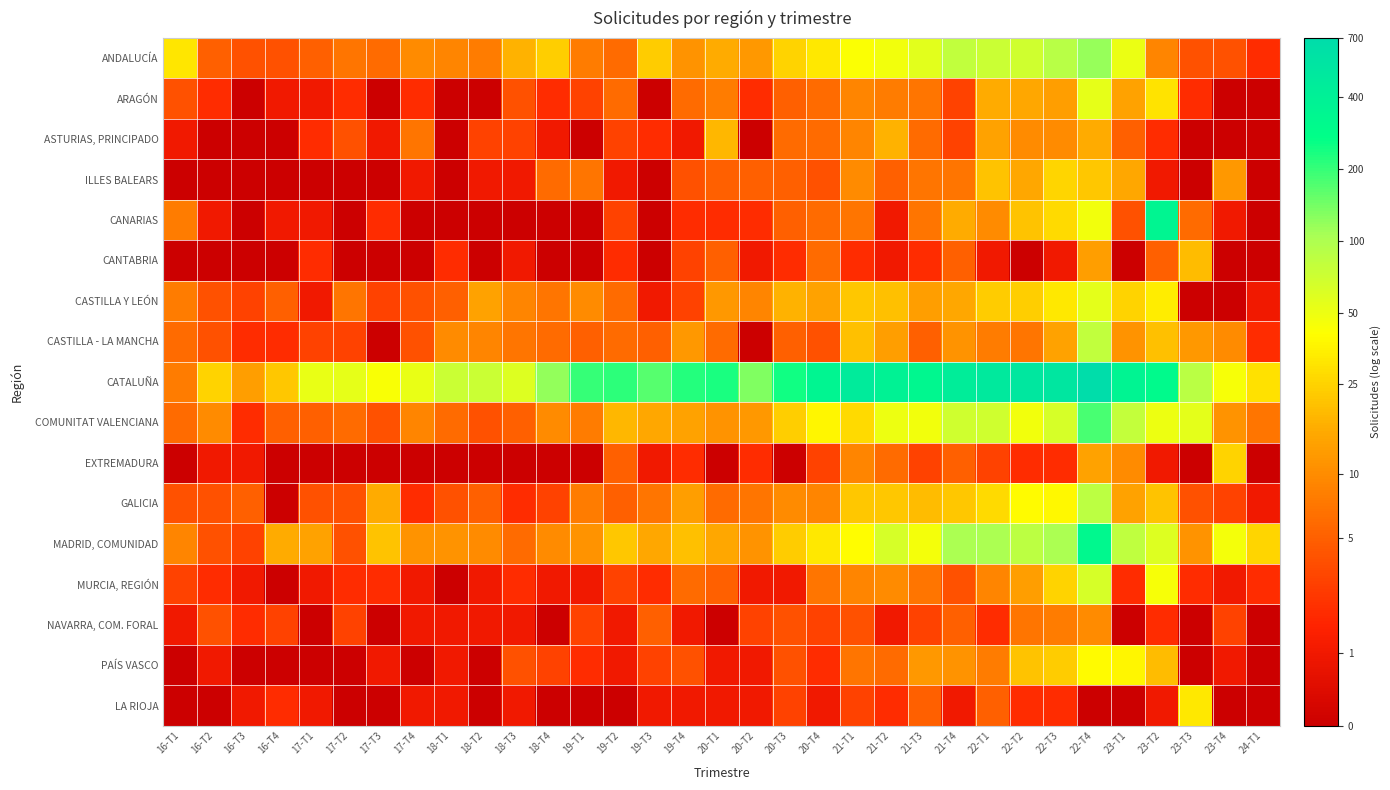

What is the difference between the highest and lowest values at 22-T1?

5.5